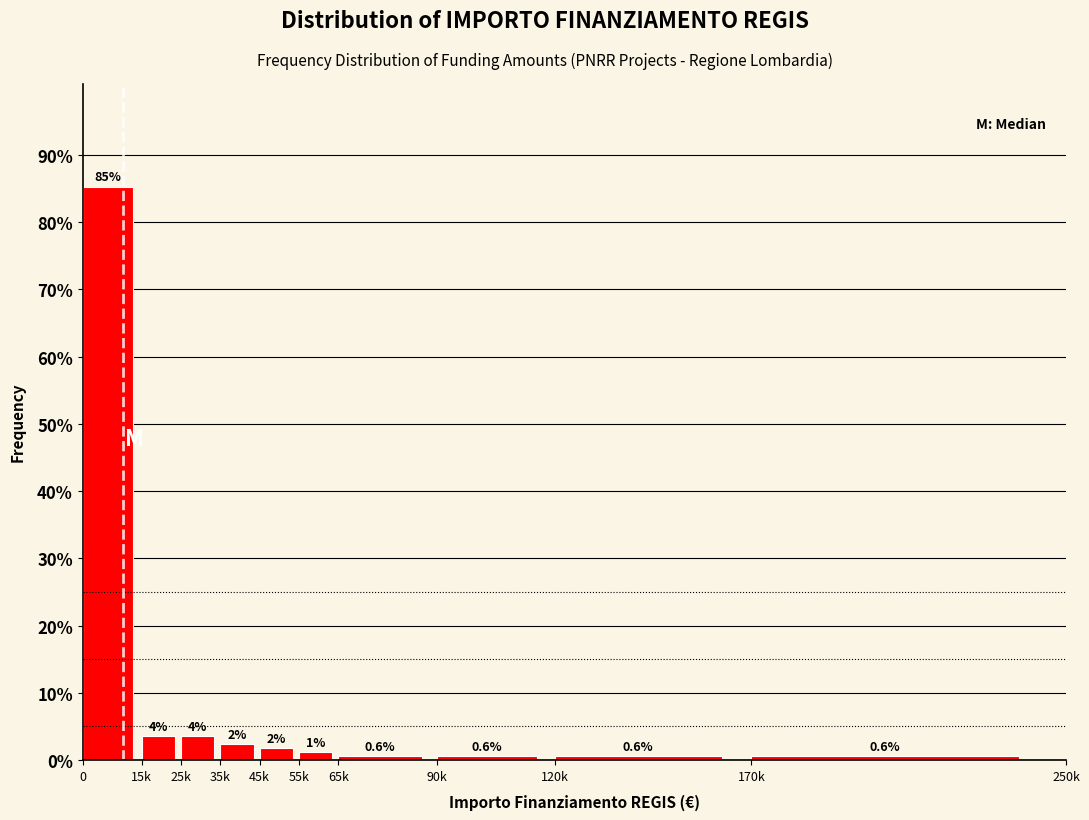

What position from the right is 170k?

1